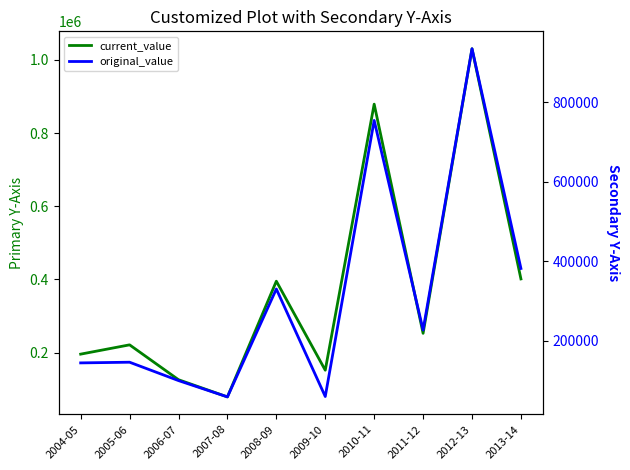

The original_value series shows 382274.1 at 2013-14. True or false?

True